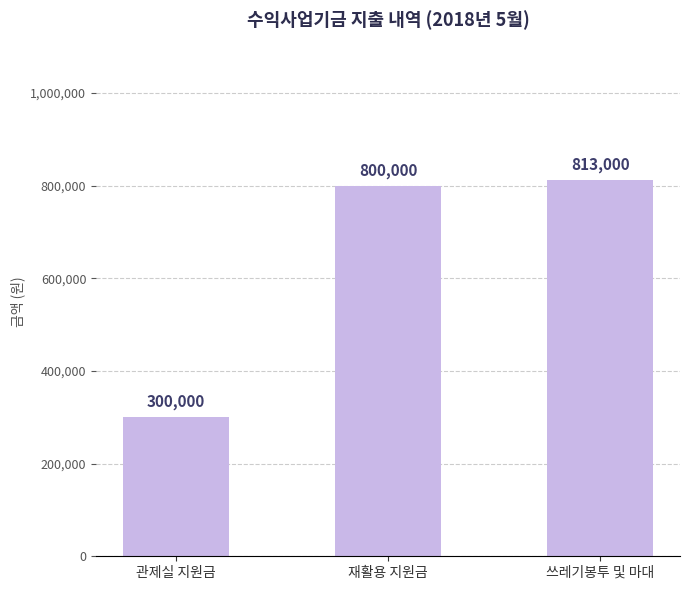

What is the maximum value shown in the chart?

813000